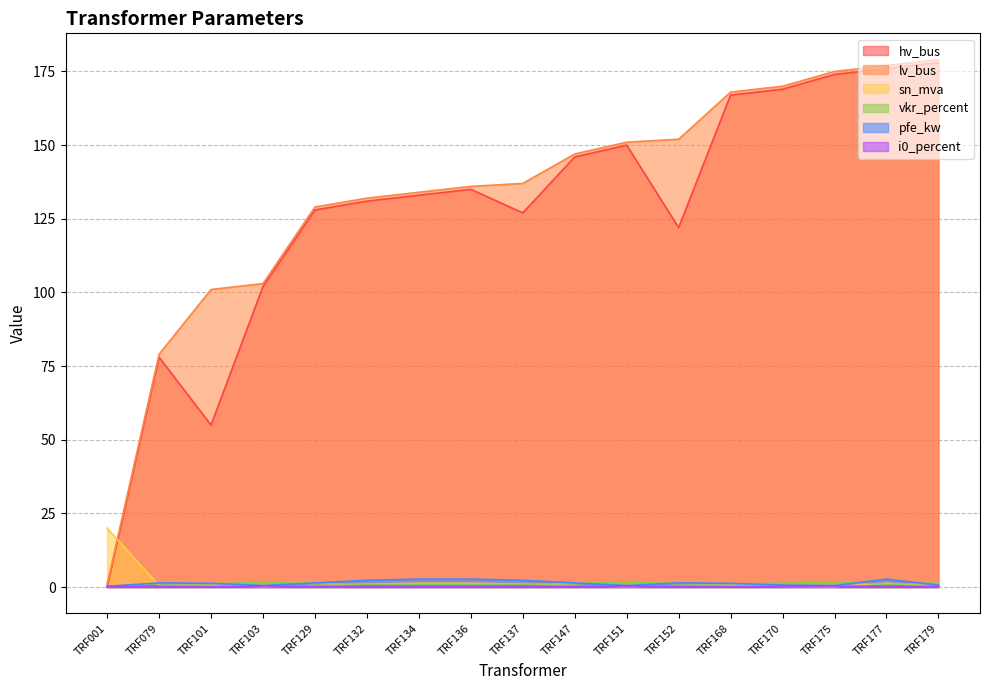

What is the sum of all hv_bus values?

2171.0